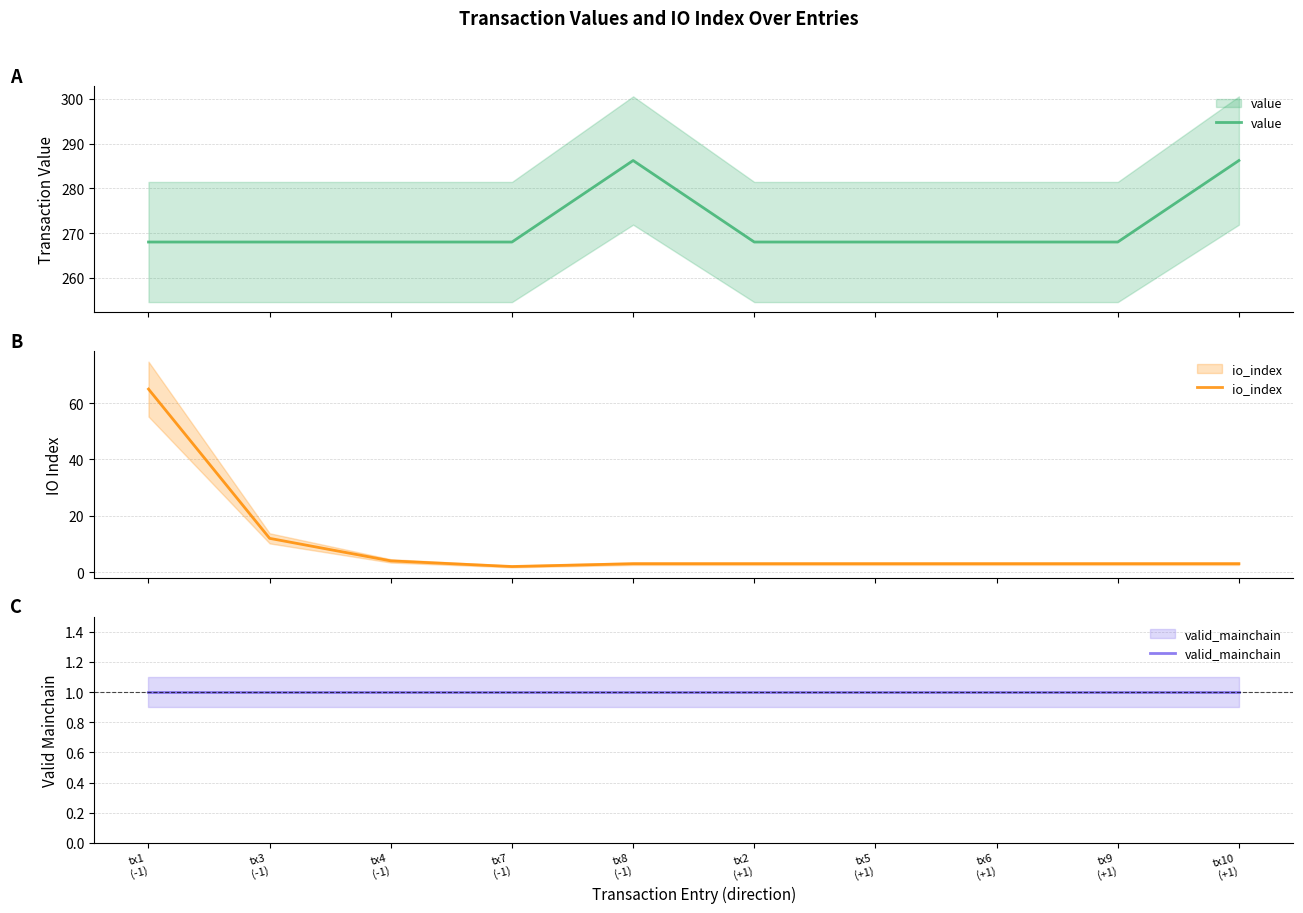

Reading left to right, extract all data points from this chart.

value: tx1
(-1)=268.0	tx3
(-1)=268.0	tx4
(-1)=268.0	tx7
(-1)=268.0	tx8
(-1)=286.2	tx2
(+1)=268.0	tx5
(+1)=268.0	tx6
(+1)=268.0	tx9
(+1)=268.0	tx10
(+1)=286.2
io_index: tx1
(-1)=65.0	tx3
(-1)=12.0	tx4
(-1)=4.0	tx7
(-1)=2.0	tx8
(-1)=3.0	tx2
(+1)=3.0	tx5
(+1)=3.0	tx6
(+1)=3.0	tx9
(+1)=3.0	tx10
(+1)=3.0
valid_mainchain: tx1
(-1)=1.0	tx3
(-1)=1.0	tx4
(-1)=1.0	tx7
(-1)=1.0	tx8
(-1)=1.0	tx2
(+1)=1.0	tx5
(+1)=1.0	tx6
(+1)=1.0	tx9
(+1)=1.0	tx10
(+1)=1.0